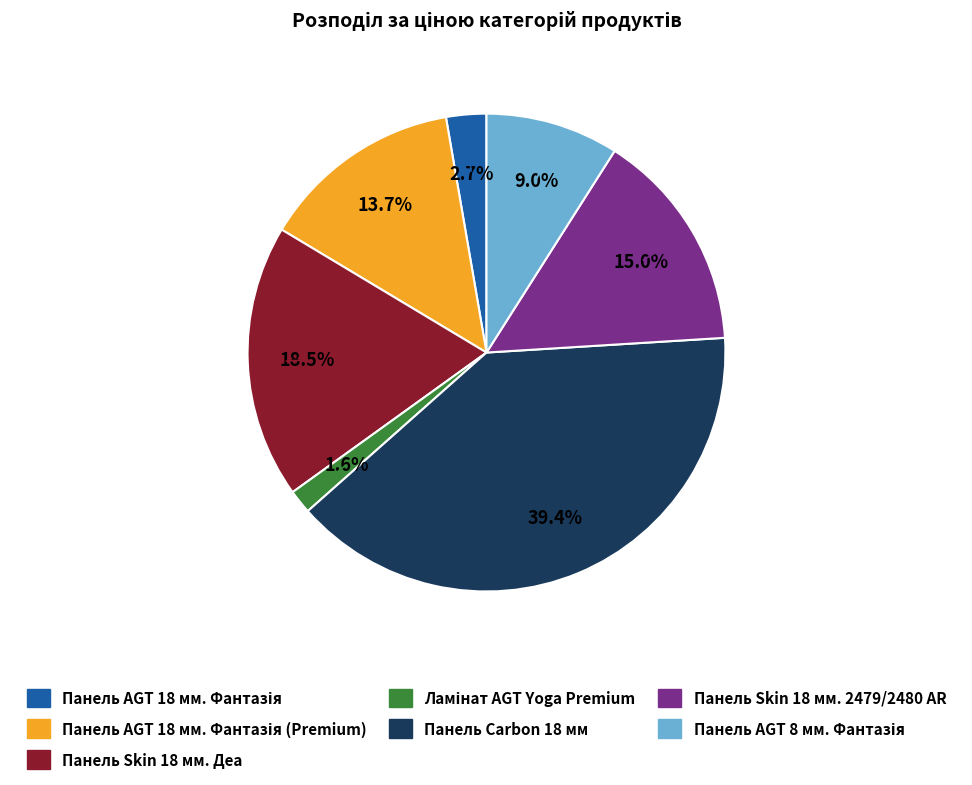

To the nearest percent, what is the difference between the largest and smallest slice percentages?

38%